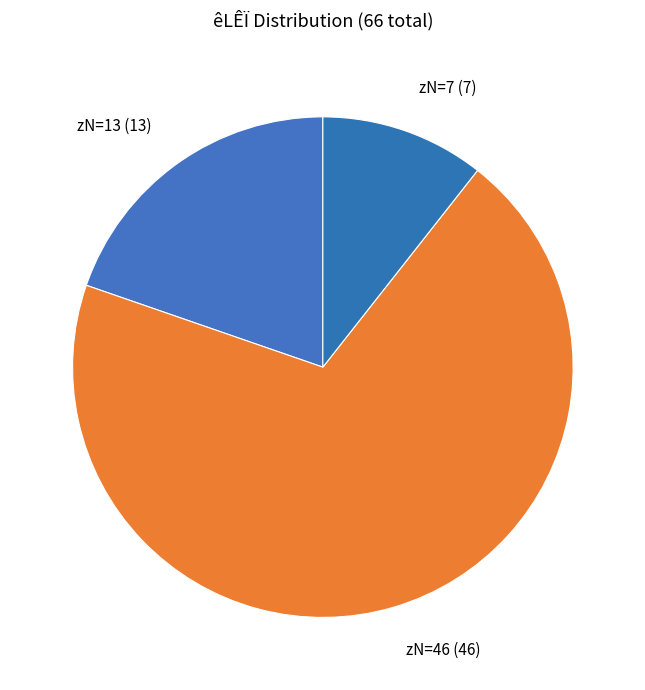

Is it true that zN=46 (46) is 70% of the pie?

True